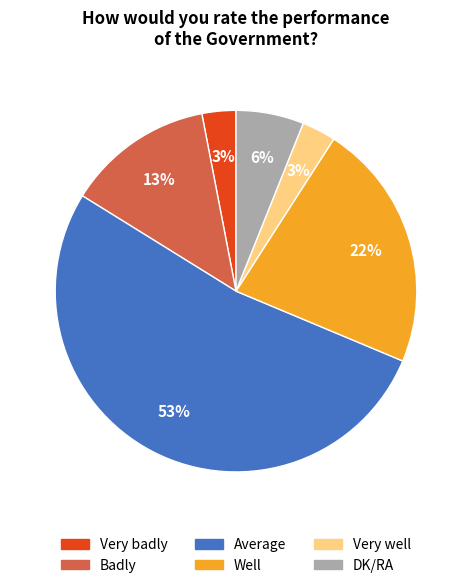

How many slices are in this pie chart?

6